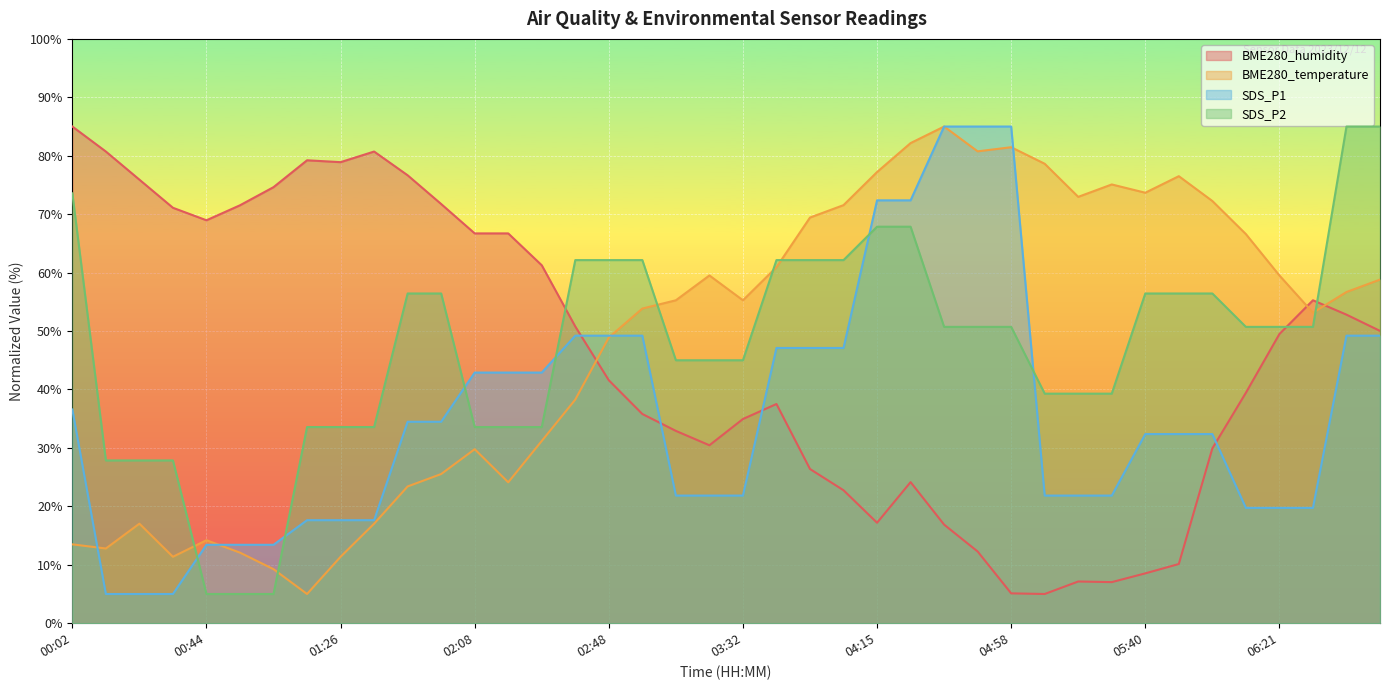

How many data points in SDS_P1 are above 32?

22